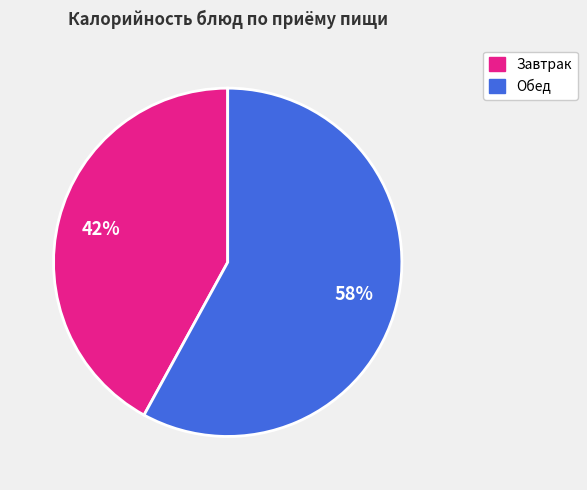

Does any single category account for the majority?

Yes